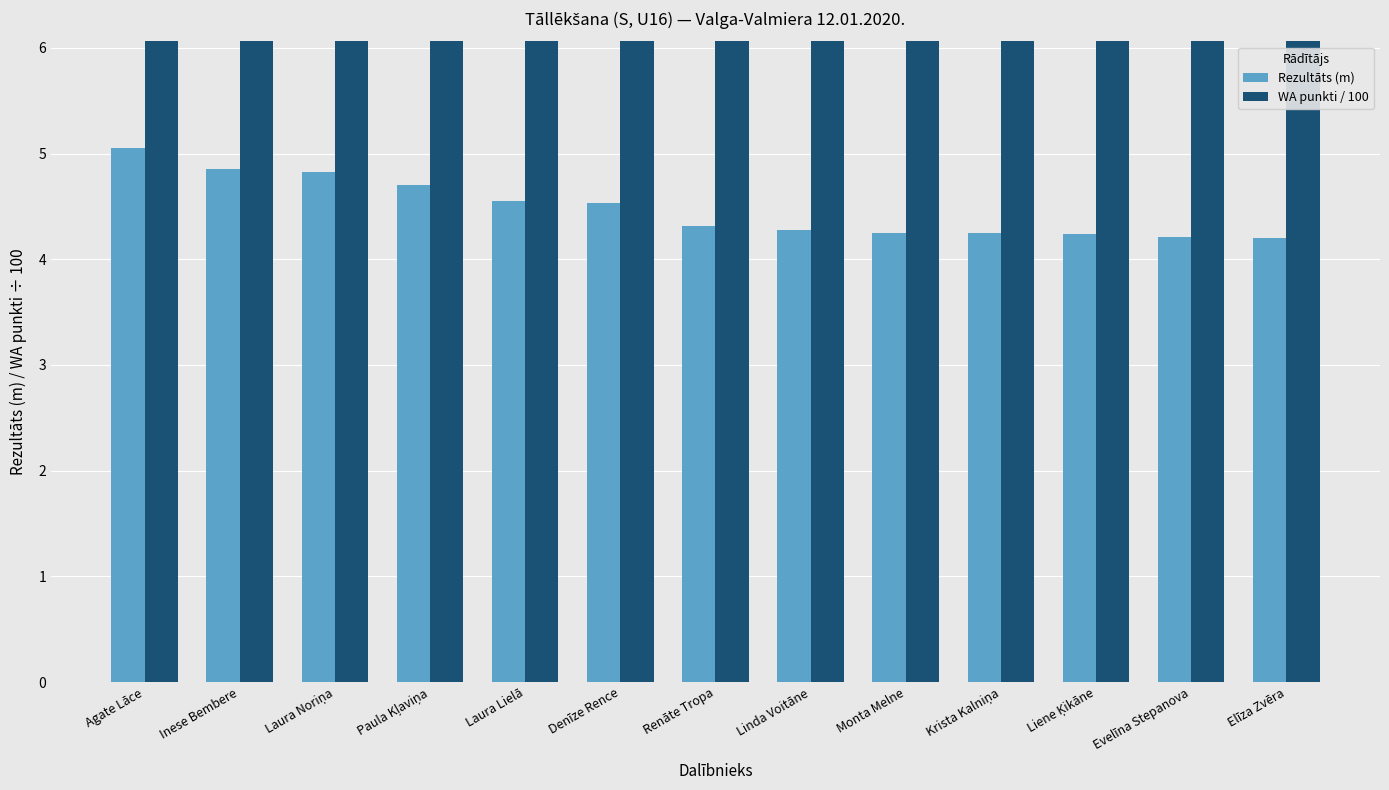

What is the difference between the maximum and minimum values in the WA punkti / 100 series?

1.8